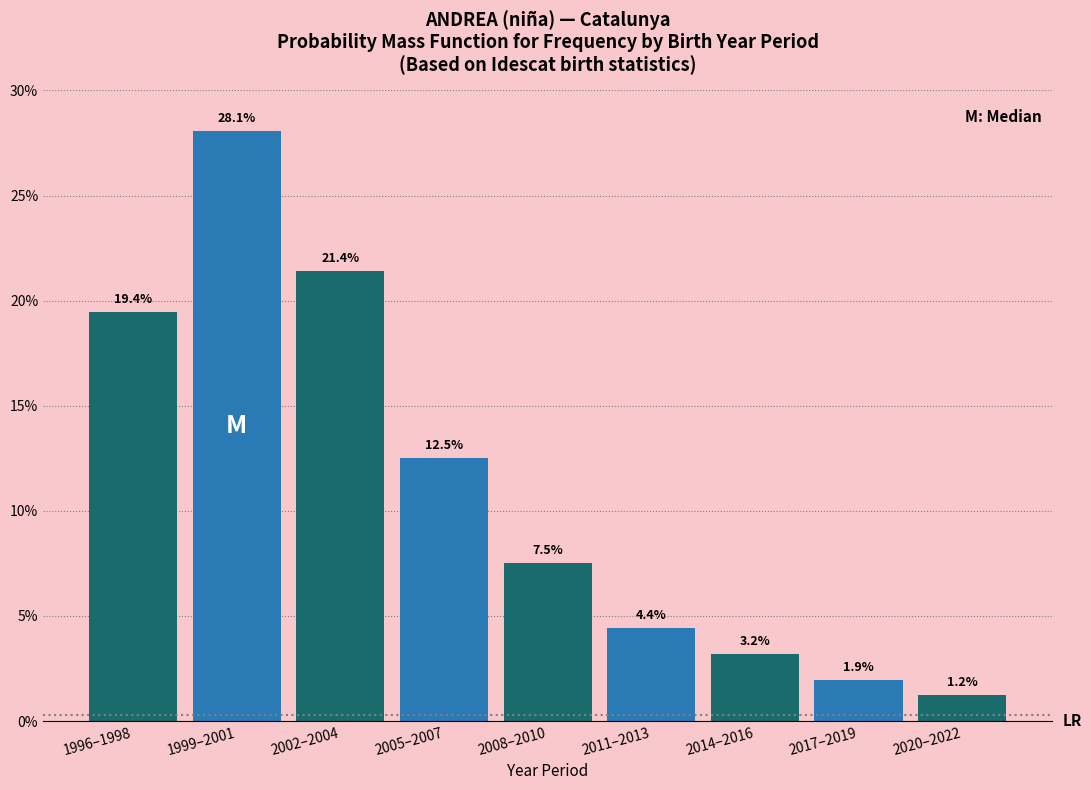

Reading right to left, extract all data points from this chart.

1.2	1.9	3.2	4.4	7.5	12.5	21.4	28.1	19.4